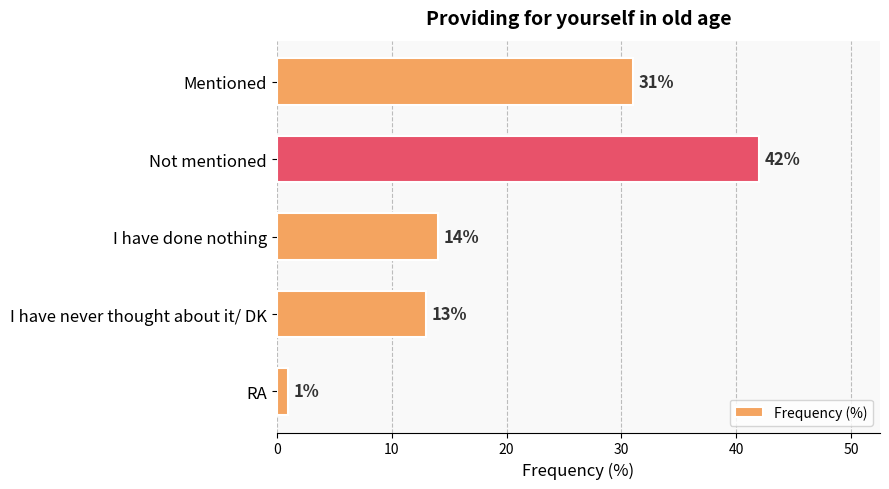

What is the minimum value shown in the chart?

1